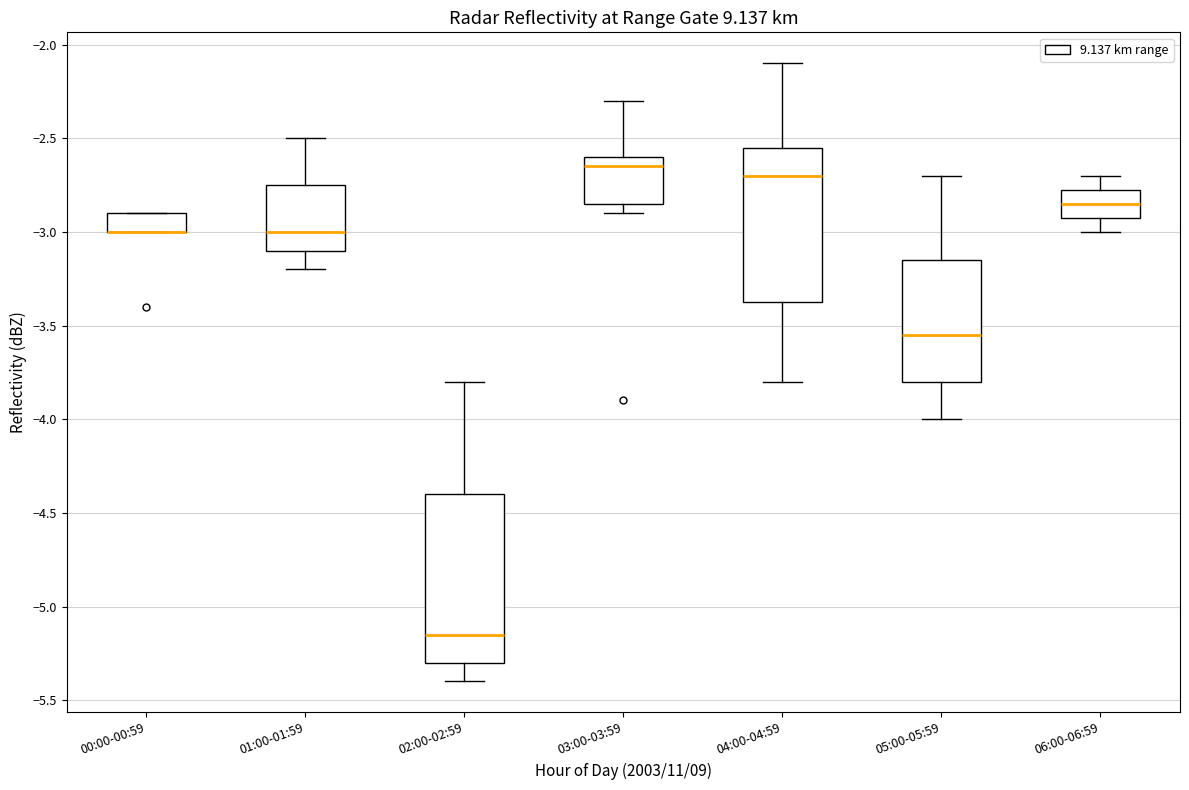

Reading left to right, read every box against the y-axis: the position of its median line, the range the box covers, and the ends of its whiskers. The values are not printed on the chart, so give them approximately, as read against the axis.

00:00-00:59: median -3.00 (drawn on the box's lower edge), box -3.00 to -2.90, whiskers -3.00 to -2.90
01:00-01:59: median -3.00, box -3.10 to -2.75, whiskers -3.20 to -2.50
02:00-02:59: median -5.15, box -5.30 to -4.40, whiskers -5.40 to -3.80
03:00-03:59: median -2.65, box -2.85 to -2.60, whiskers -2.90 to -2.30
04:00-04:59: median -2.70, box -3.35 to -2.55, whiskers -3.80 to -2.10
05:00-05:59: median -3.55, box -3.80 to -3.15, whiskers -4.00 to -2.70
06:00-06:59: median -2.85, box -2.90 to -2.75, whiskers -3.00 to -2.70